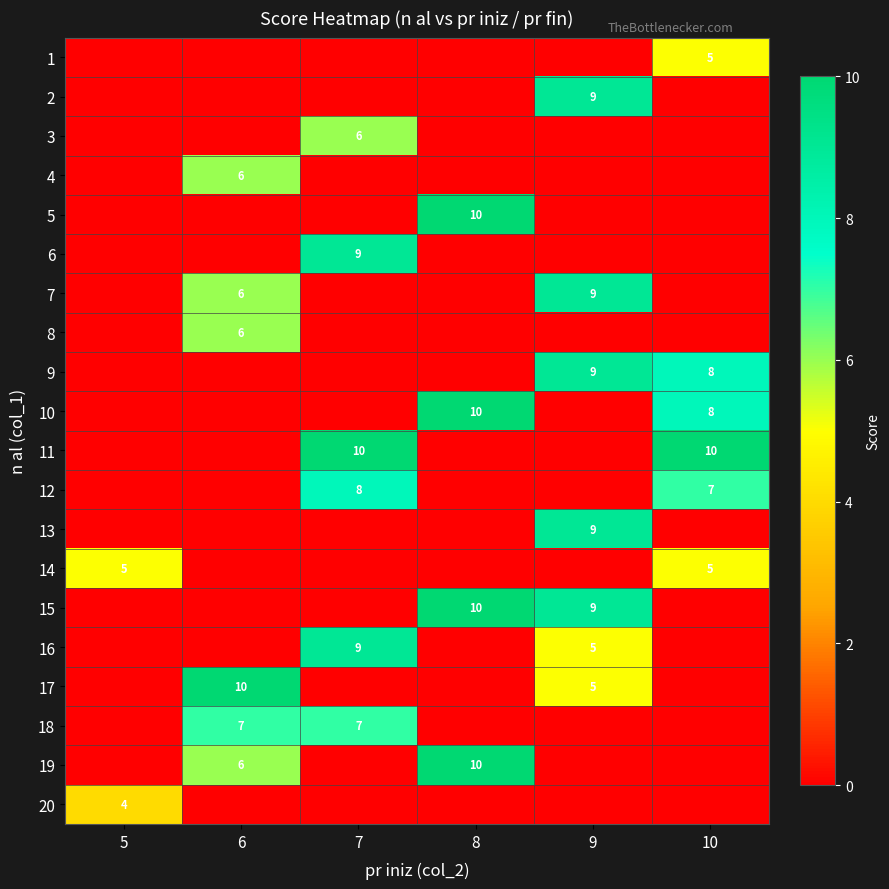

What is the maximum value shown in the chart?

10